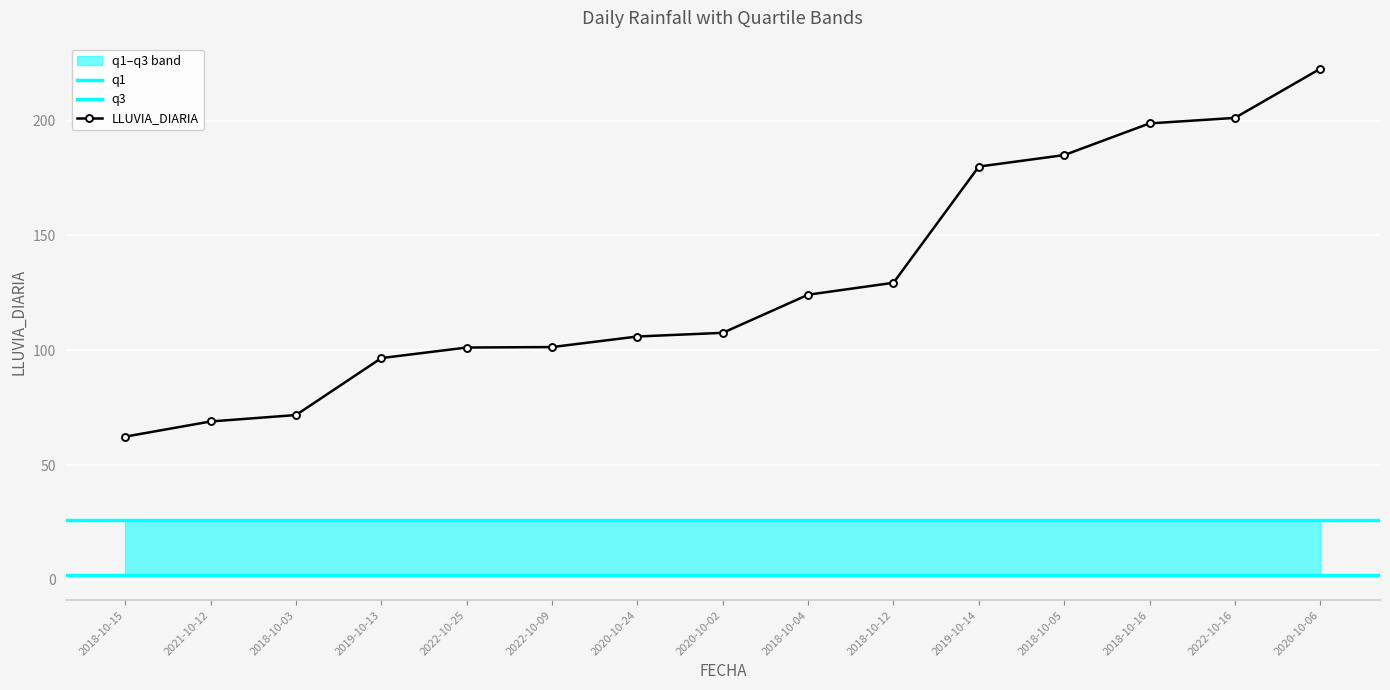

At which category is the sum across all series the highest?

2020-10-06